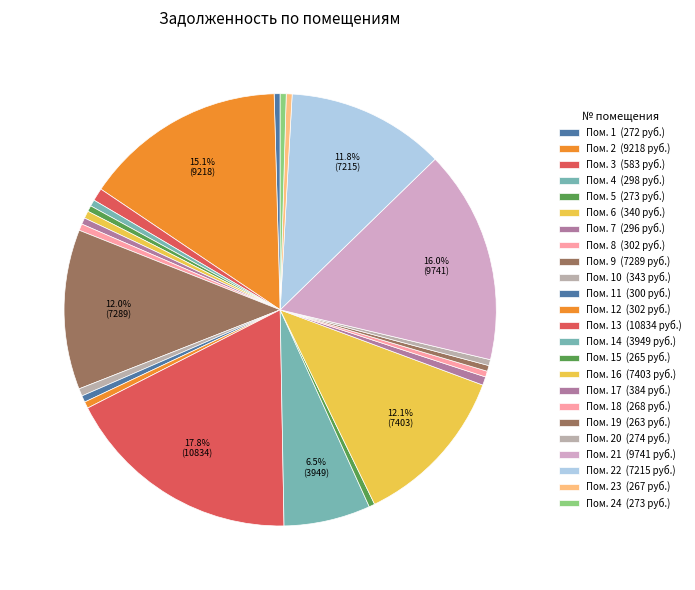

What is the smallest slice in the pie chart?

19